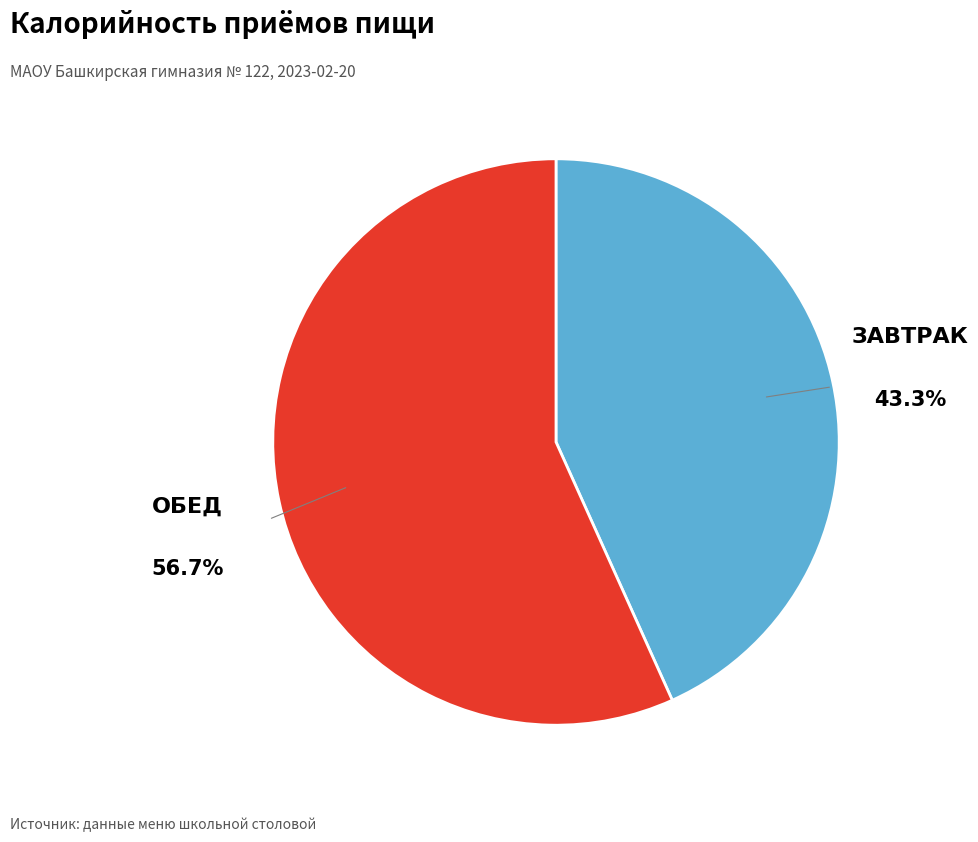

To the nearest percent, what is the average slice percentage?

50%